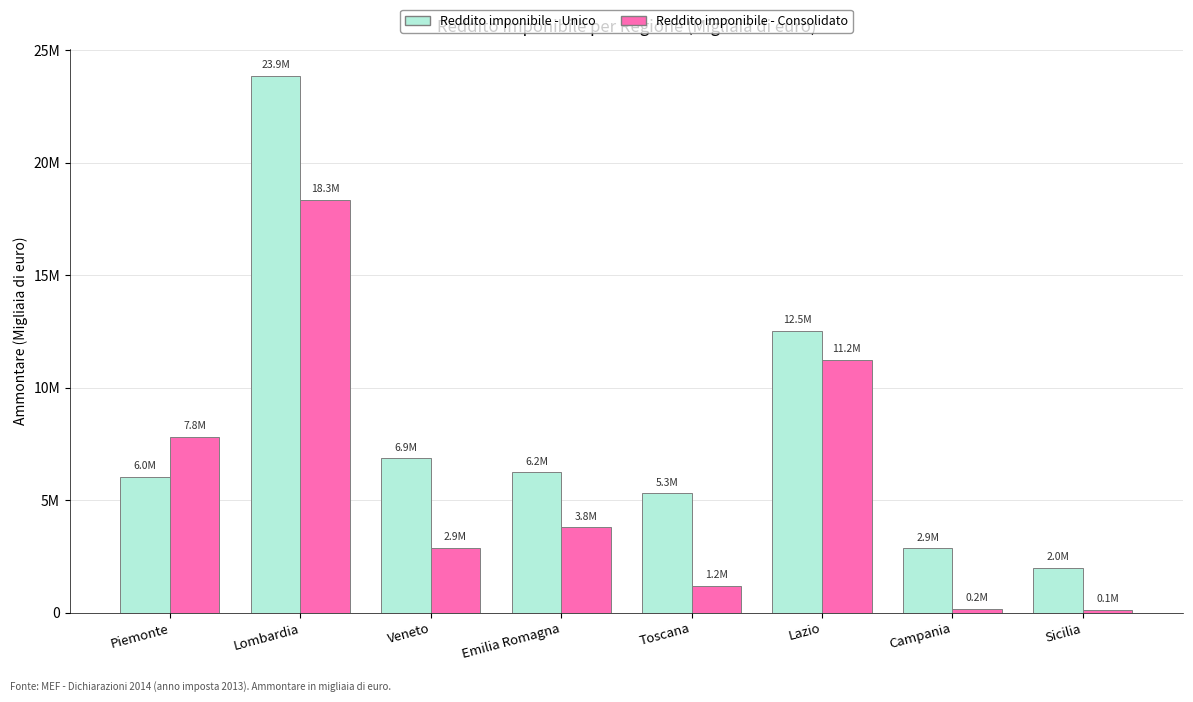

Are the bars grouped side by side (vs. stacked)?

Yes